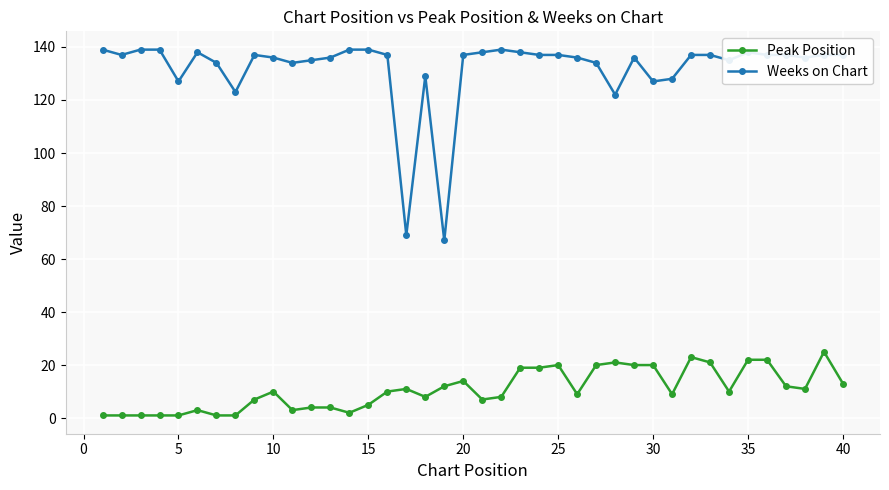

What is the difference between the second highest and second lowest values in the Peak Position series?

22